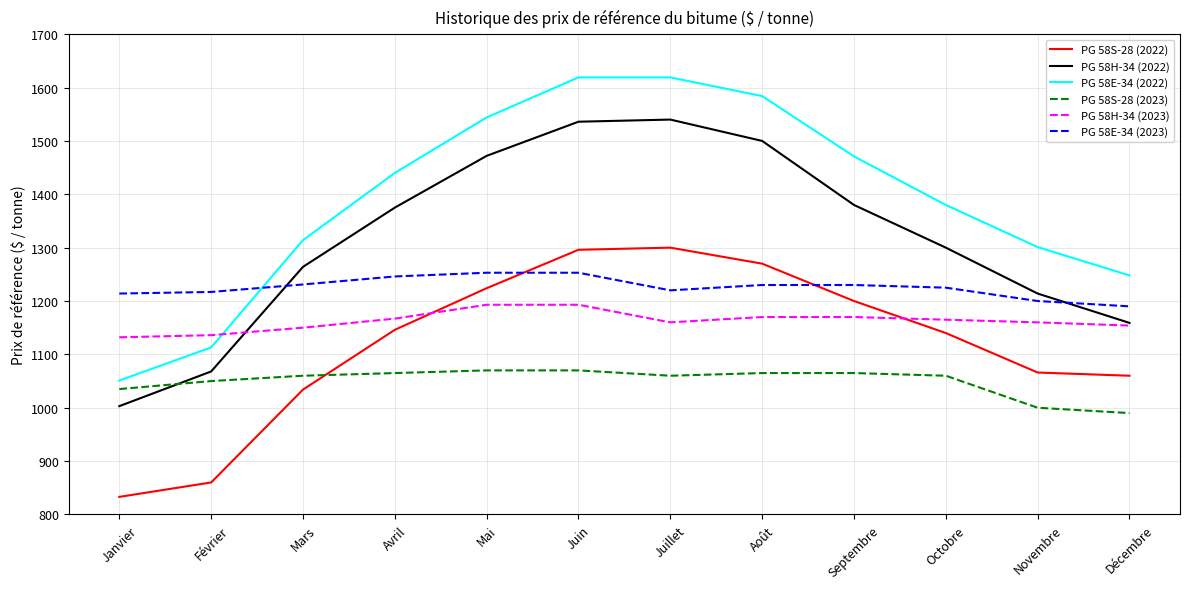

What is the approximate value of PG 58H-34 (2022) at Juillet?

1540